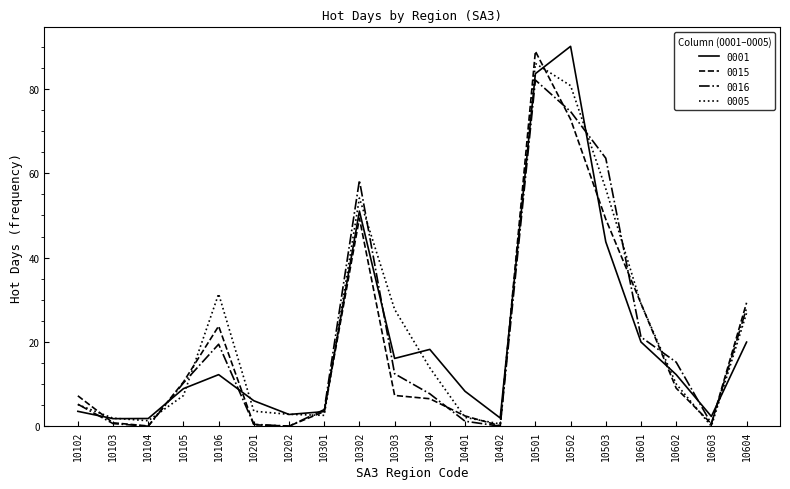

What is the difference between the highest and lowest values at 10601?

9.1